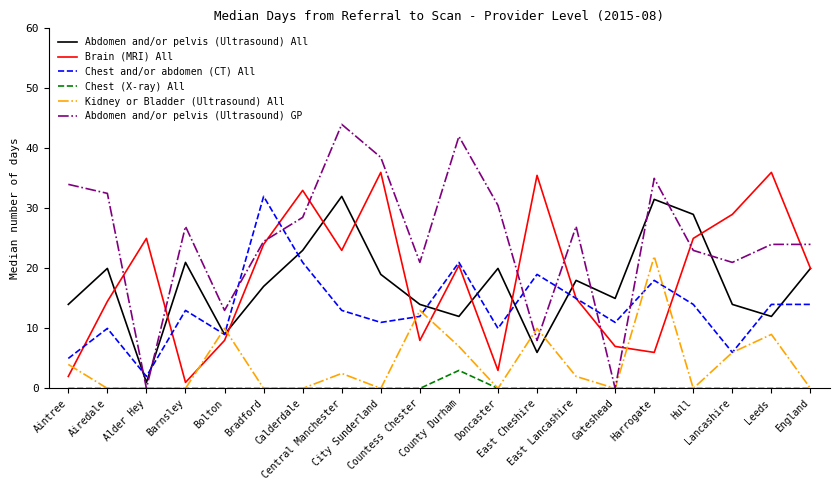

At how many categories does at least one series exceed 31?

10